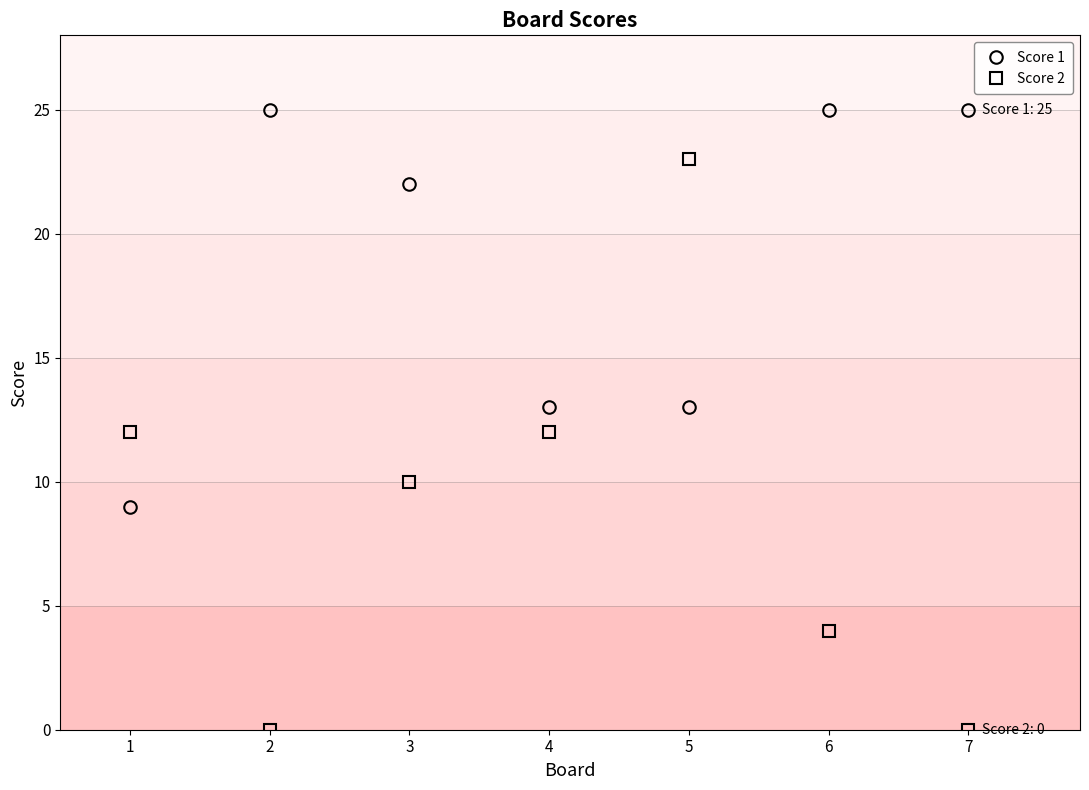

What value does the Score 1 series have at 6?

25